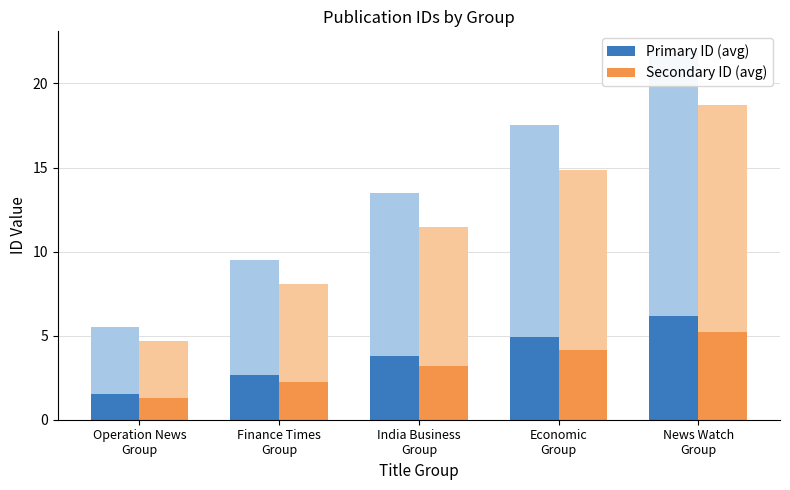

At which label is Primary ID (avg) closest to 3?

Finance Times
Group